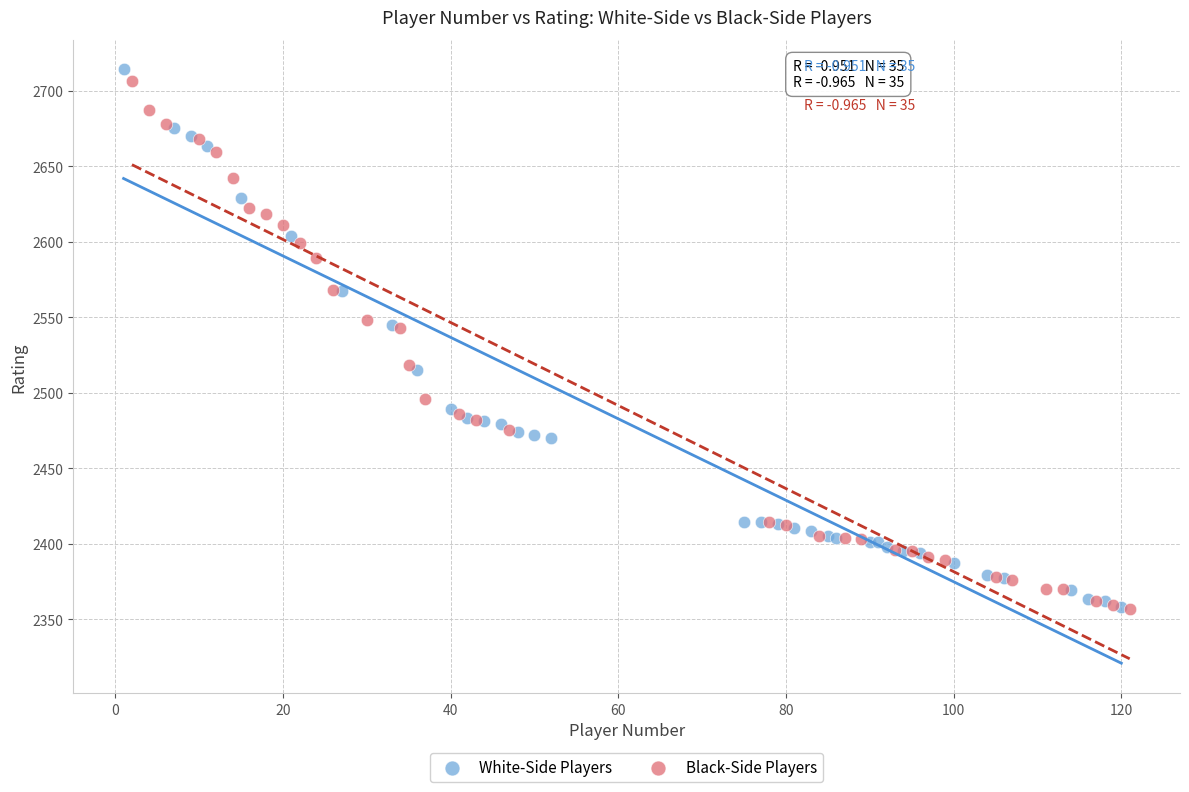

Which series contains the highest Y value?

White-Side Players